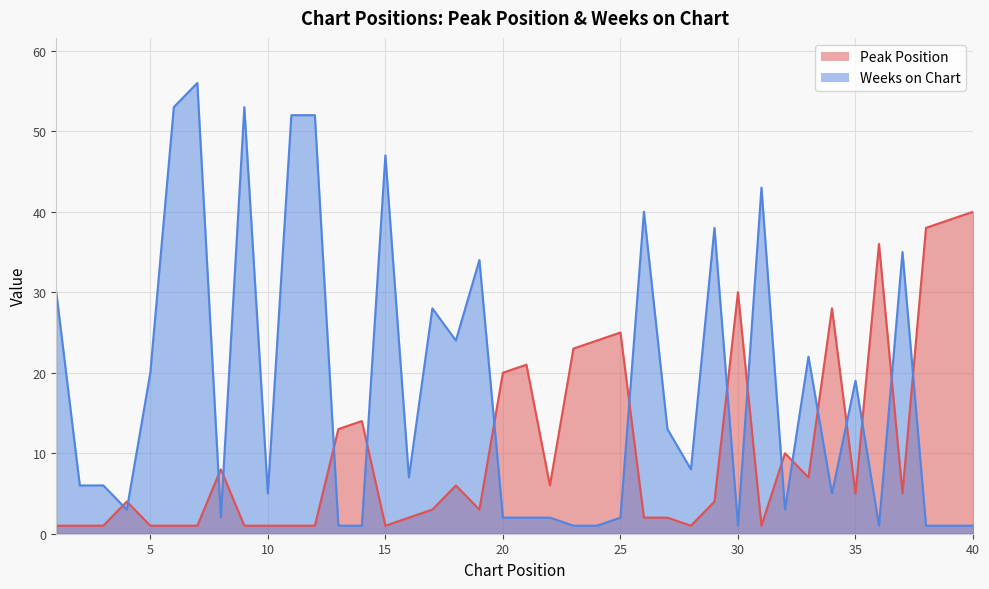

Where is Weeks on Chart nearest to the value 28?

17